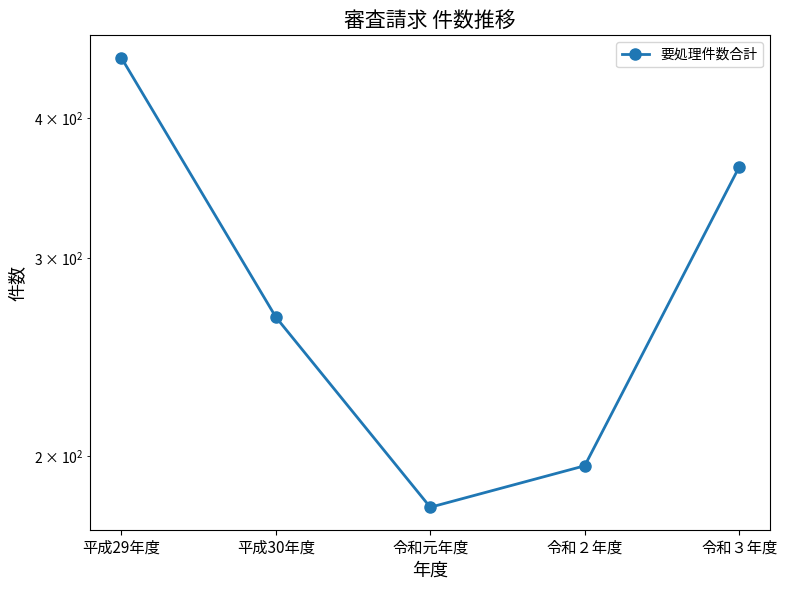

What is the average value?

291